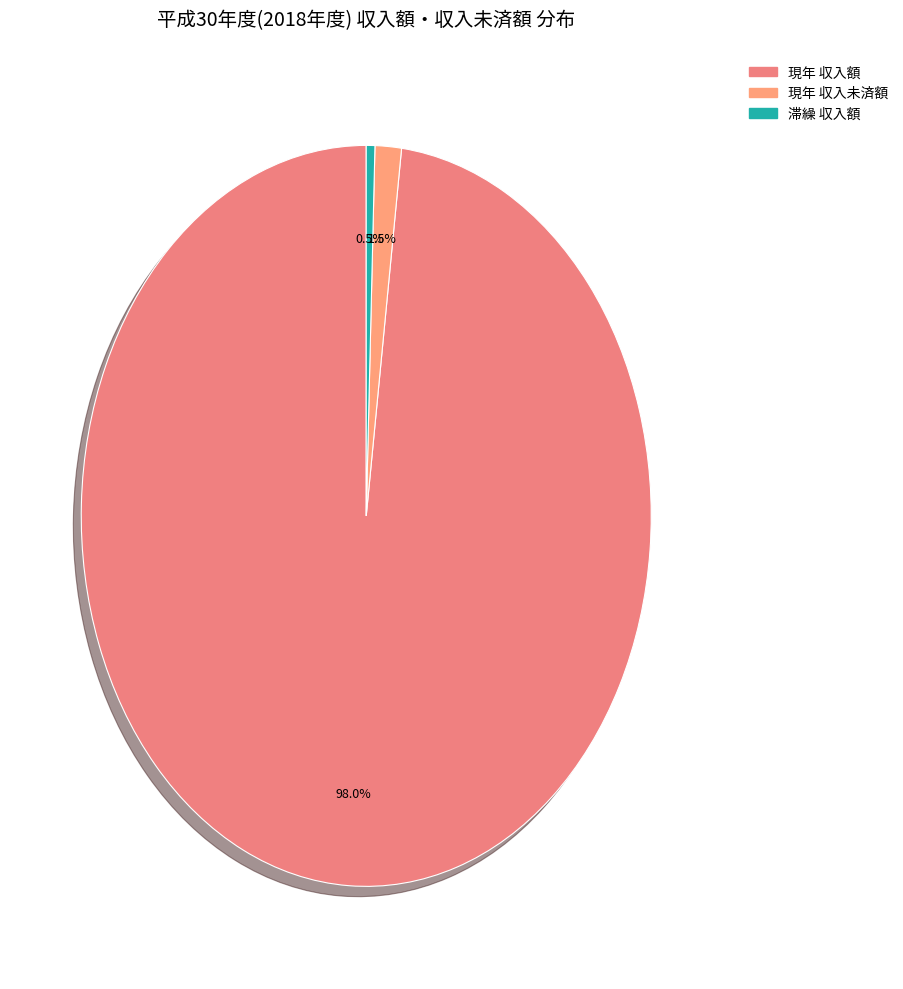

How many segments does this pie chart have?

3